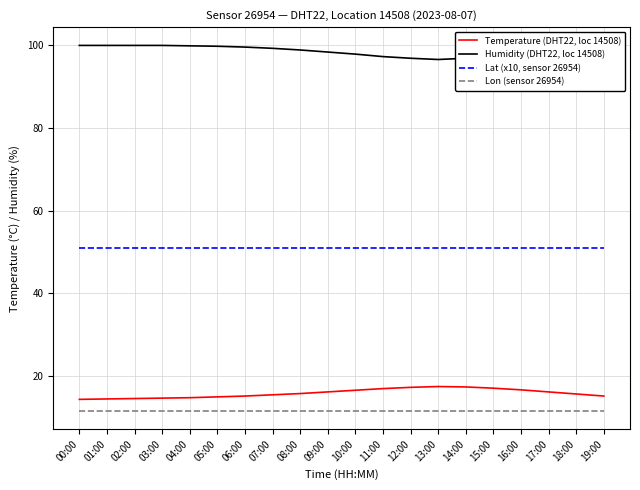

True or false: Humidity (DHT22, loc 14508) and Temperature (DHT22, loc 14508) cross at least once.

False